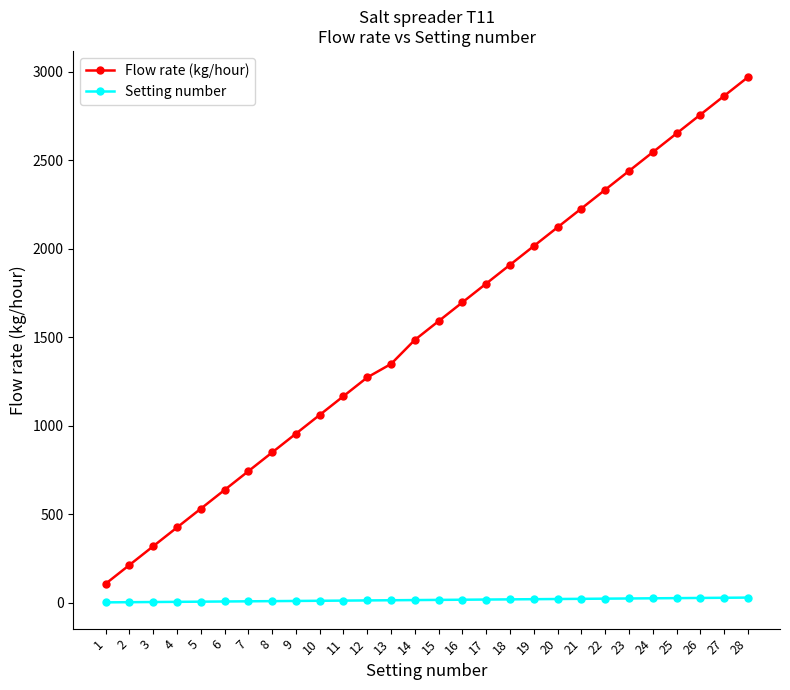

What is the maximum value shown in the chart?

2968